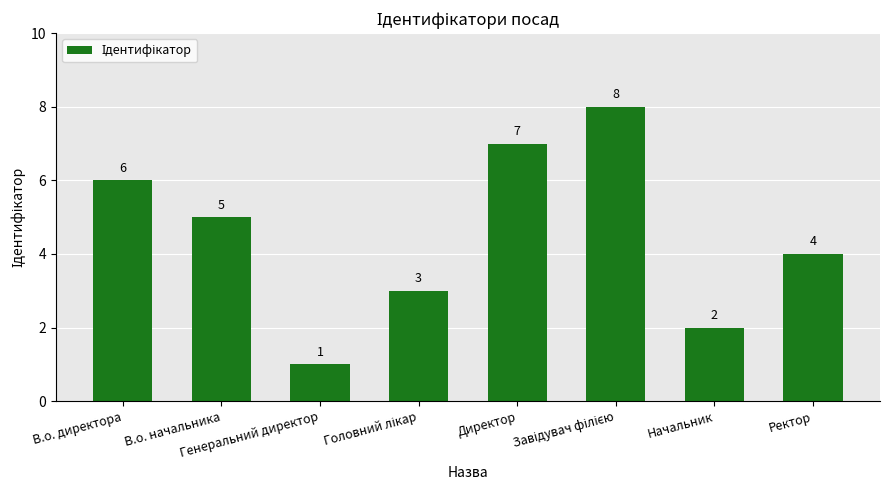

Reading right to left, extract all data points from this chart.

4	2	8	7	3	1	5	6